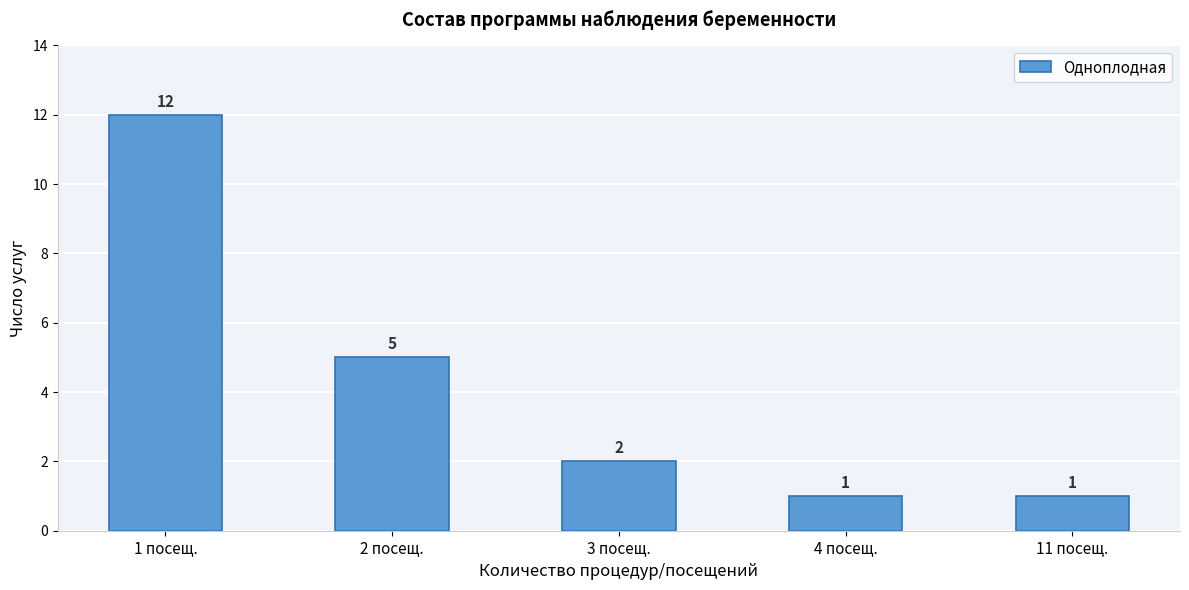

Reading left to right, list all the values displayed in this chart.

1 посещ.=12	2 посещ.=5	3 посещ.=2	4 посещ.=1	11 посещ.=1